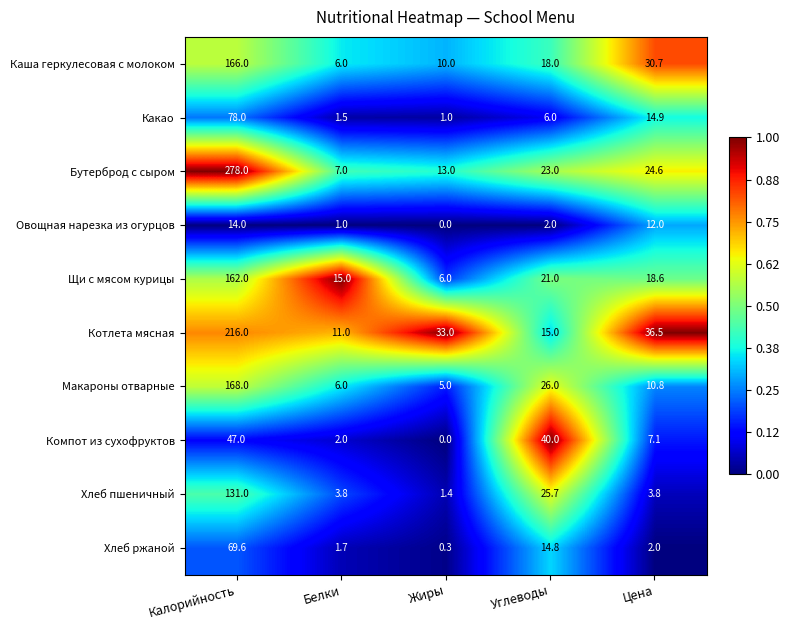

Rank the series at Калорийность from highest to lowest value.

Бутерброд с сыром, Котлета мясная, Макароны отварные, Каша геркулесовая с молоком, Щи с мясом курицы, Хлеб пшеничный, Какао, Хлеб ржаной, Компот из сухофруктов, Овощная нарезка из огурцов